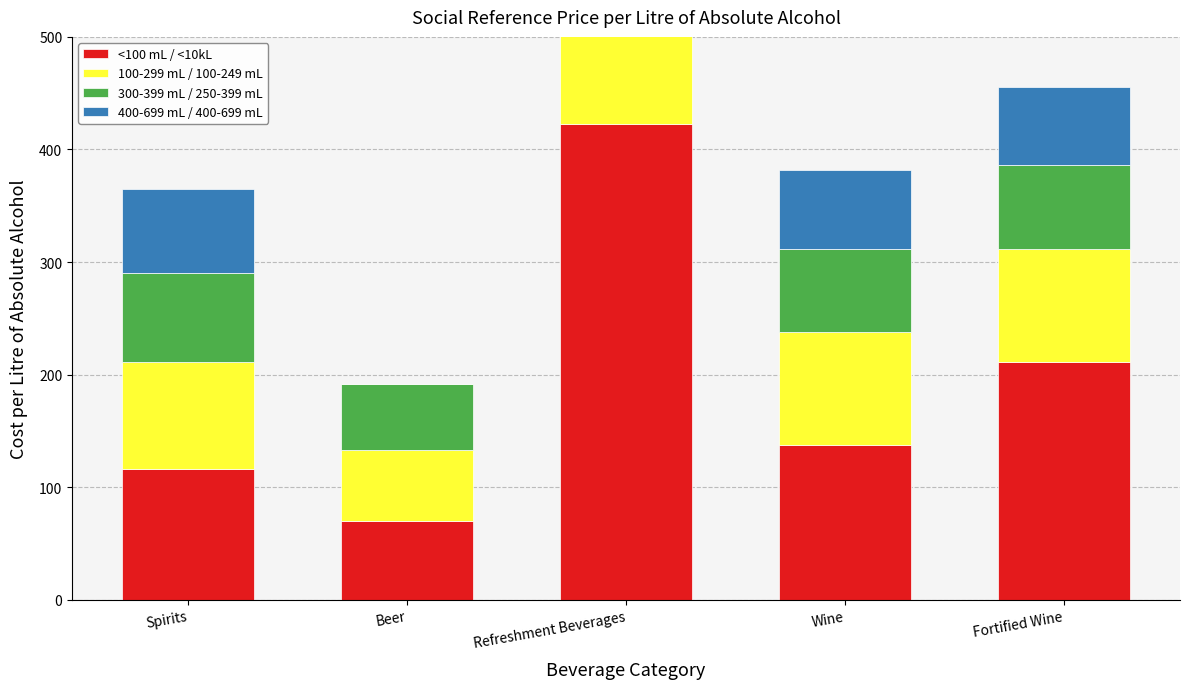

The value of 400-699 mL / 400-699 mL at Fortified Wine is 30.0. True or false?

False